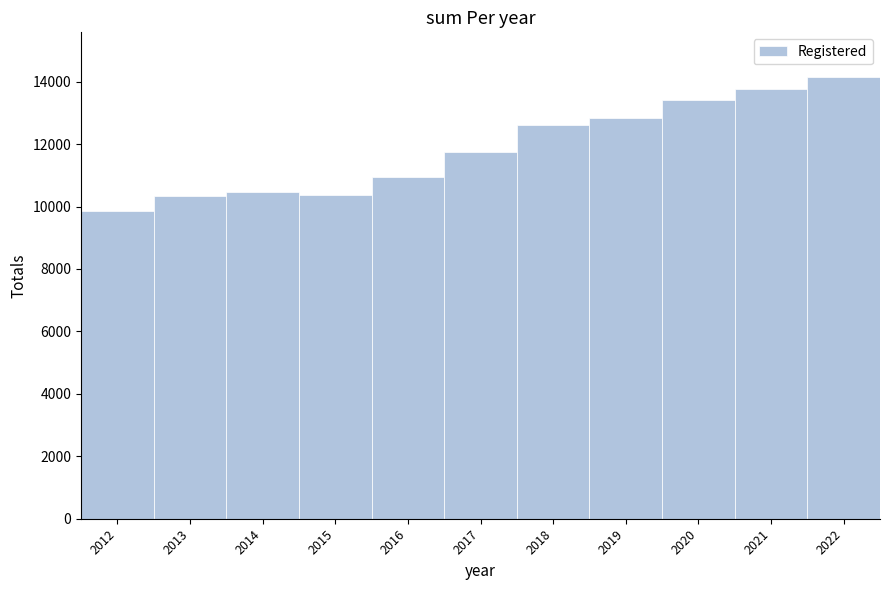

Where is the data nearest to the value 12012?

2017